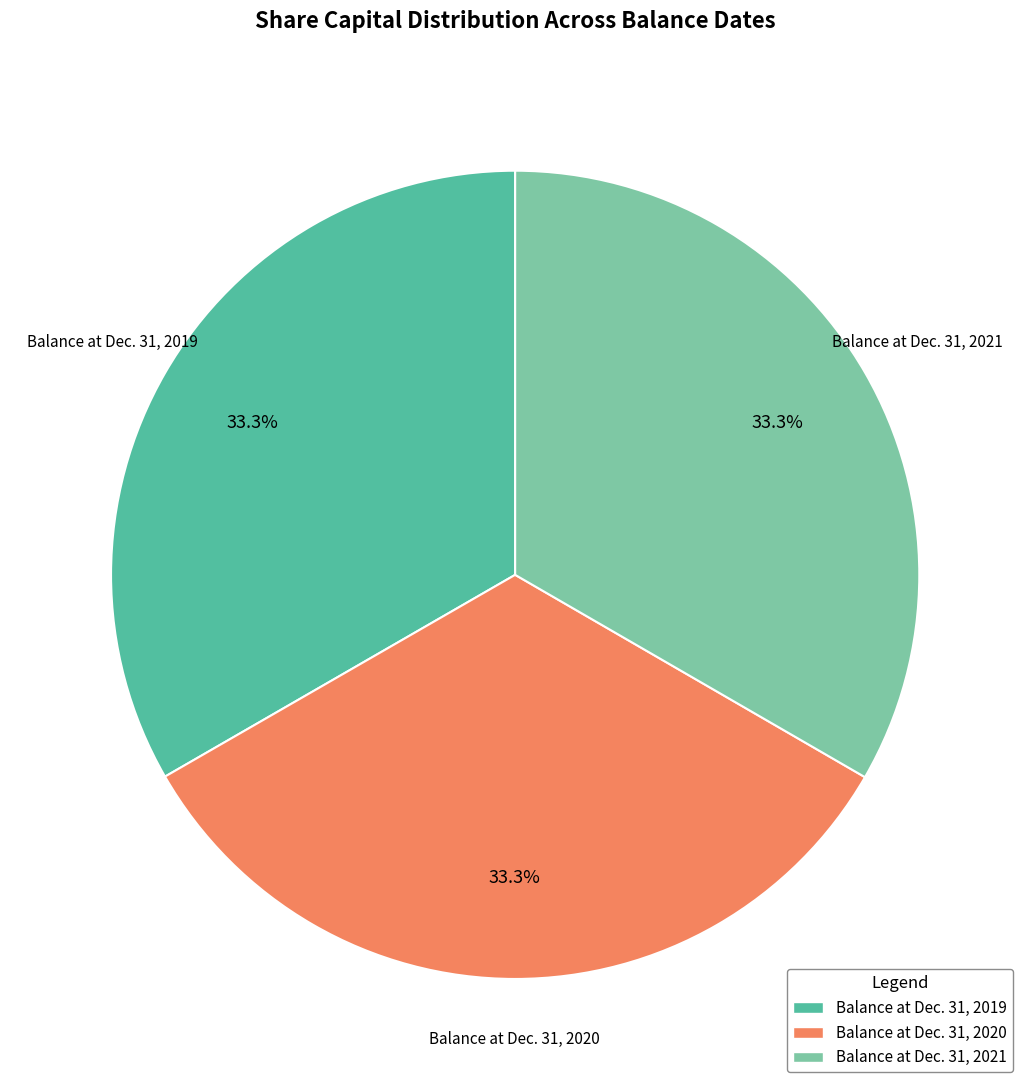

What percentage is the Balance at Dec. 31, 2019 slice, to the nearest percent?

33%